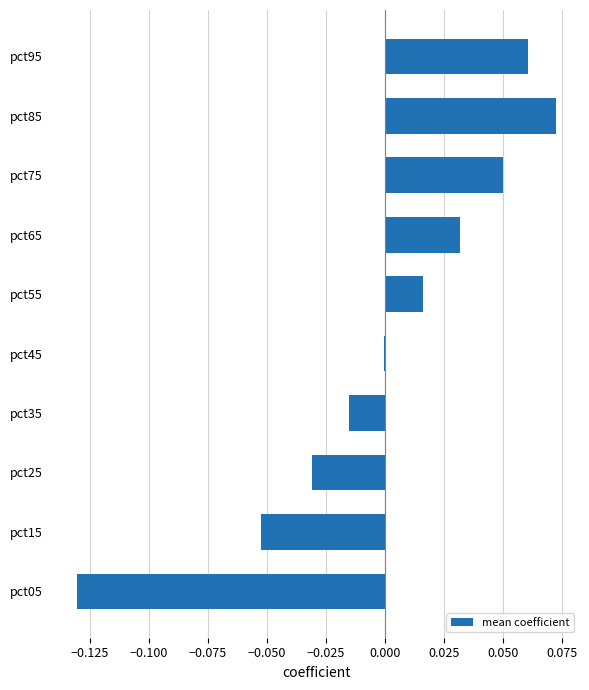

What is the change in value from pct15 to pct55?

+0.1